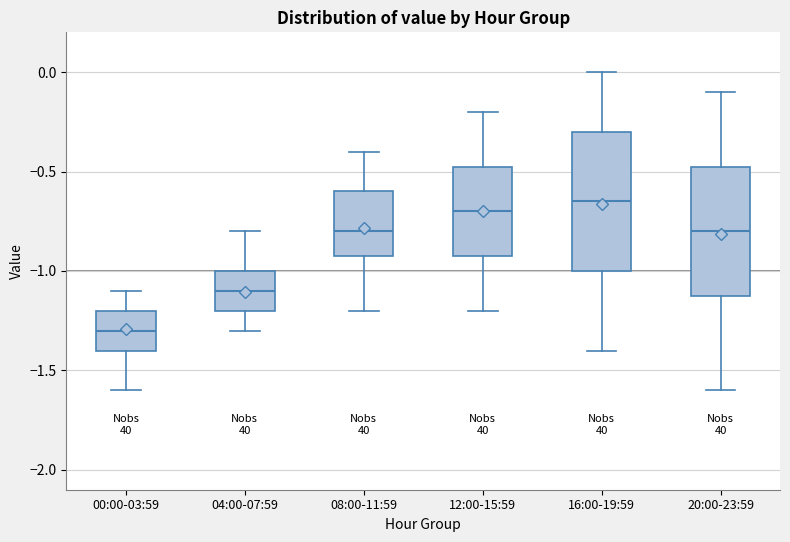

Where is the lower edge of the box for 00:00-03:59 on the y-axis? The values are not printed on the chart, so give them approximately, as read against the axis.

-1.40